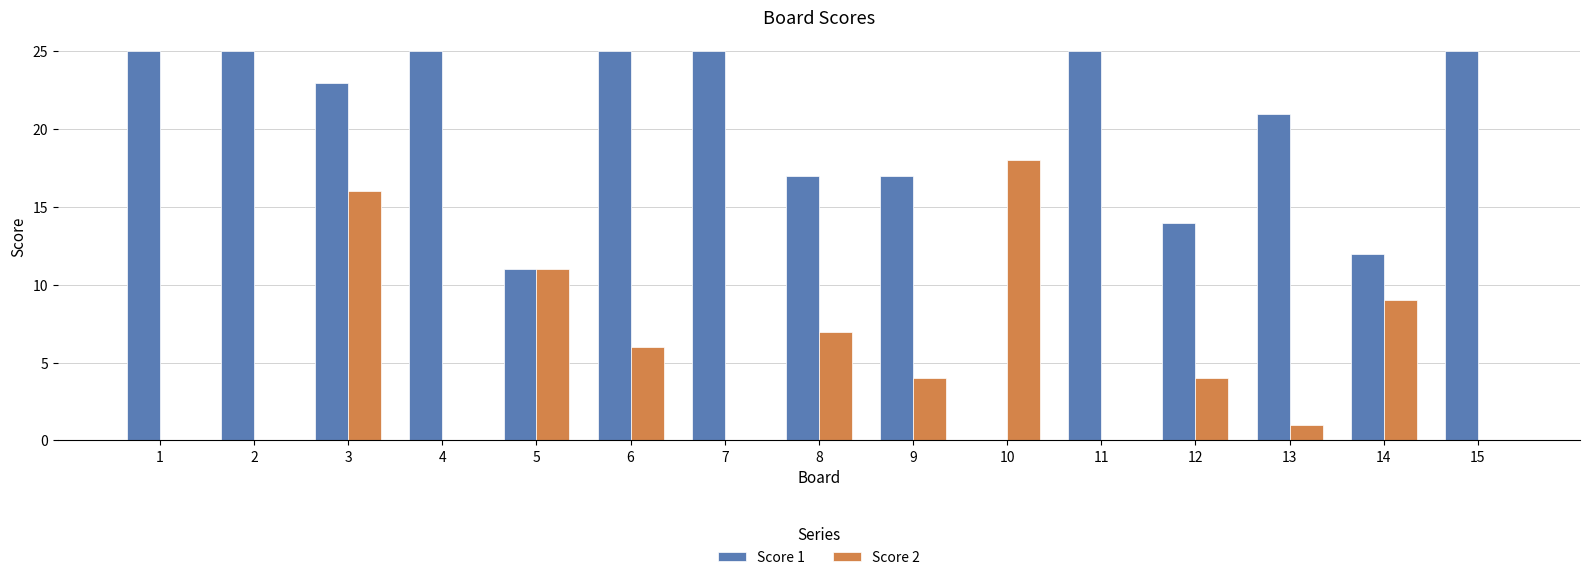

How many groups of bars are there?

15